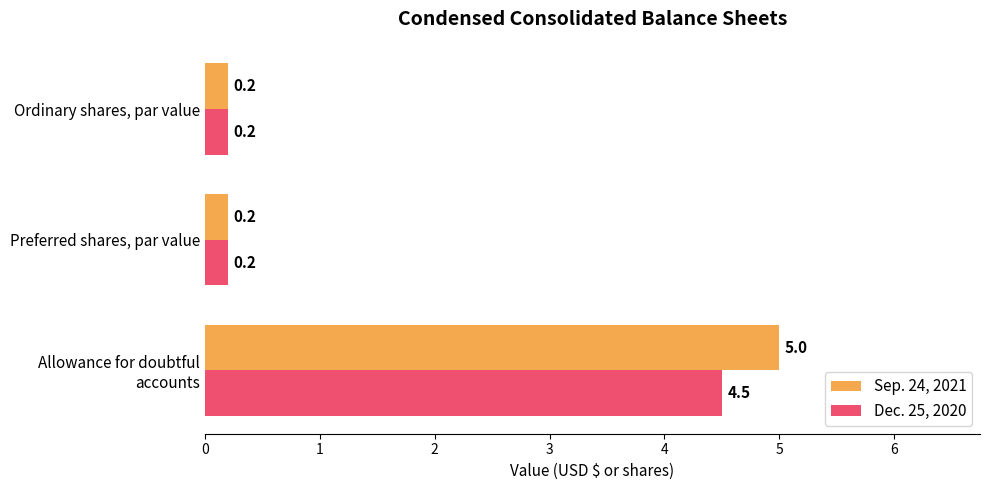

Which series has the largest total across all categories?

Sep. 24, 2021